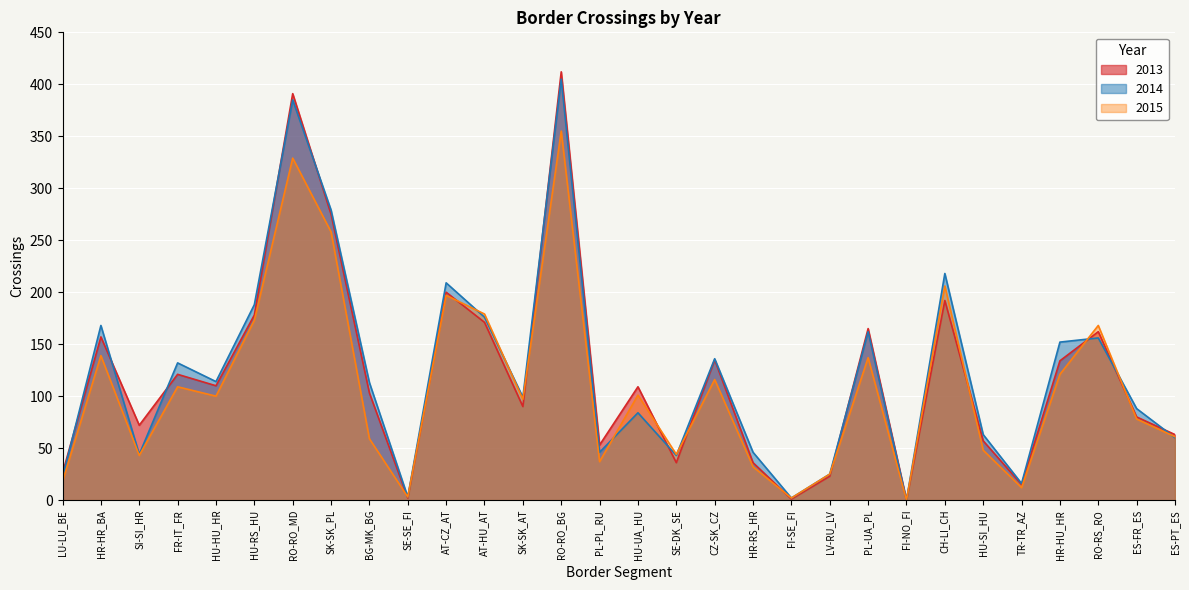

What is the spread (max minus min) of values at HR-RS_HR?

14